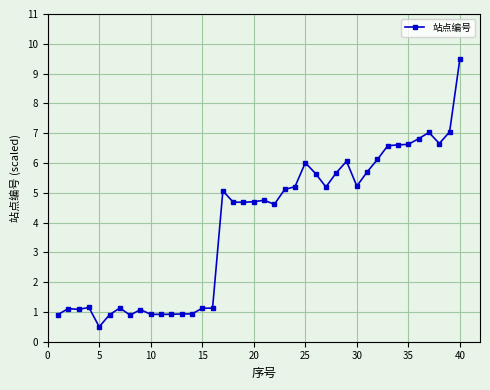

Count the number of values greater than 4.

24